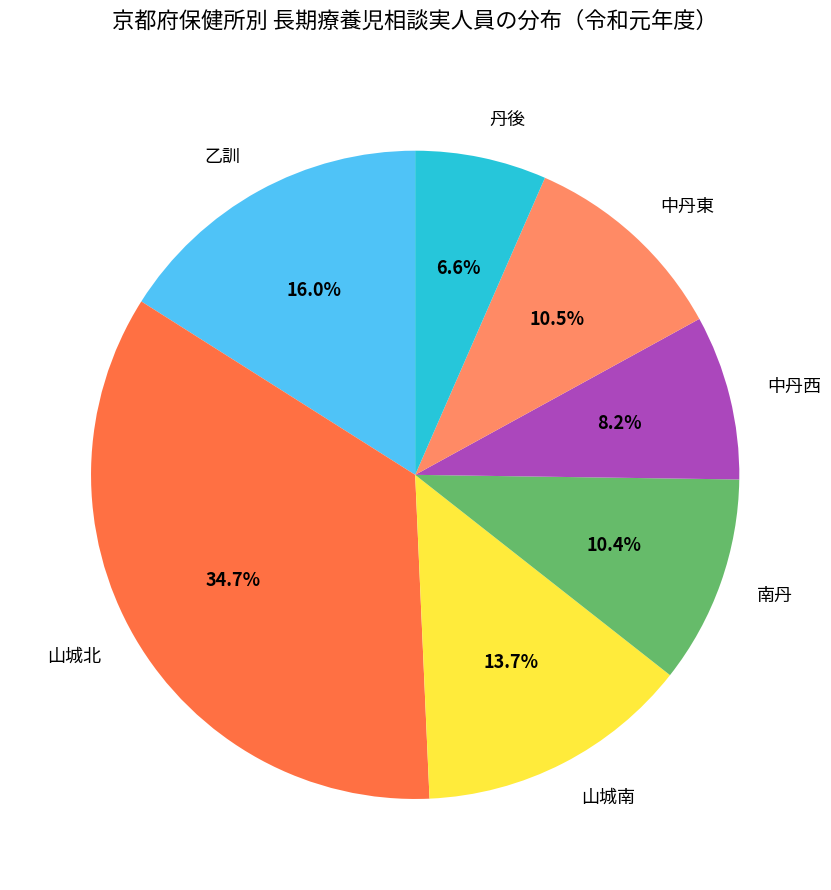

Which slice is the smallest?

丹後